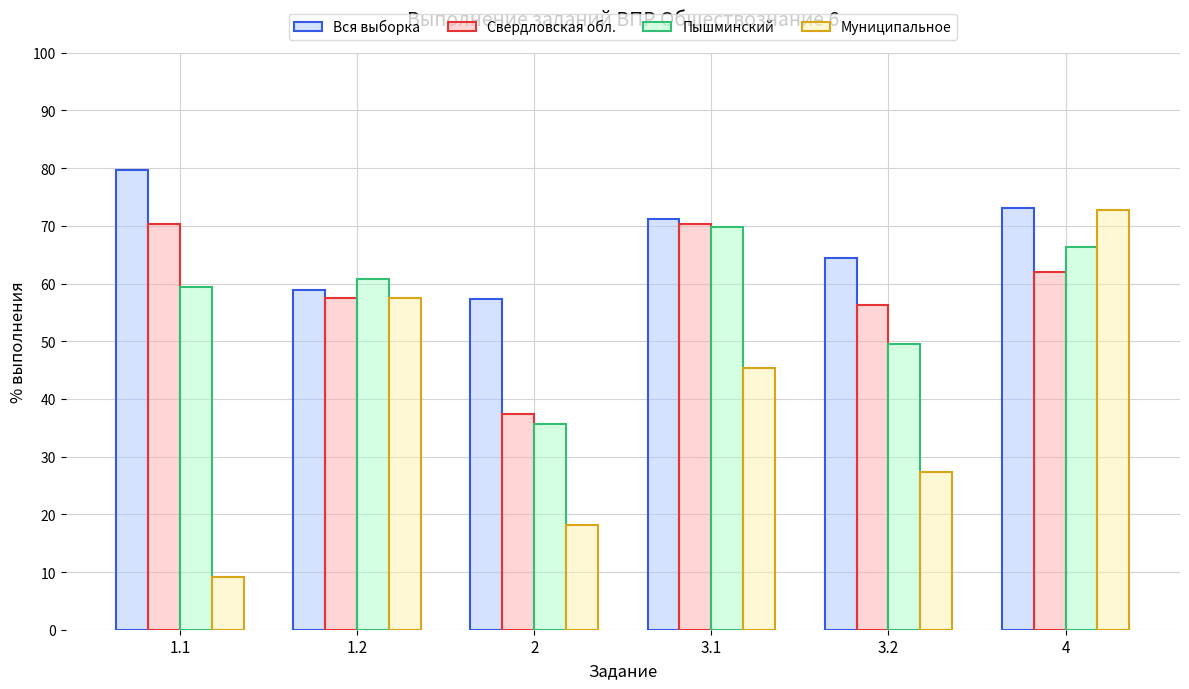

At how many categories does at least one series exceed 41?

6